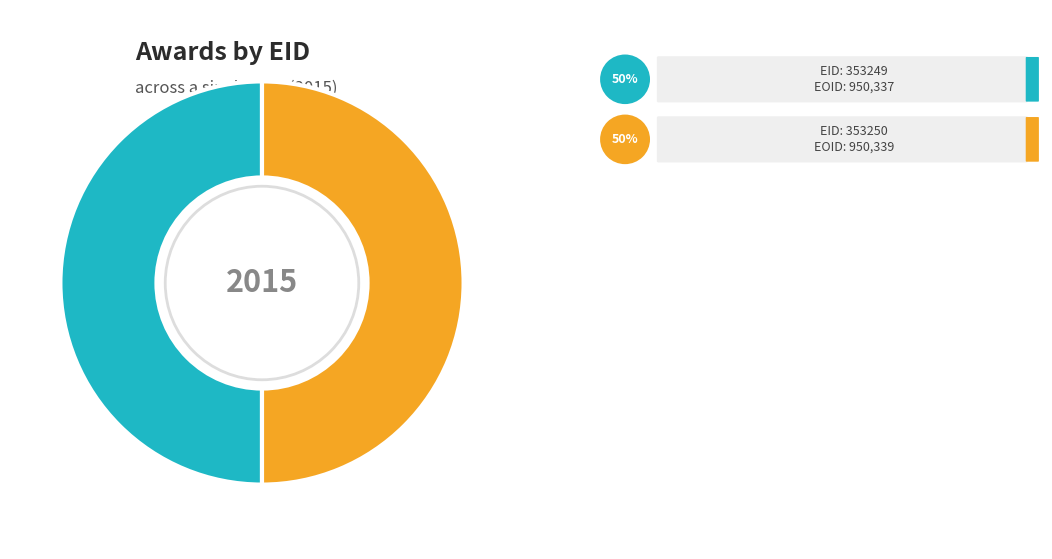

How many segments does this pie chart have?

2